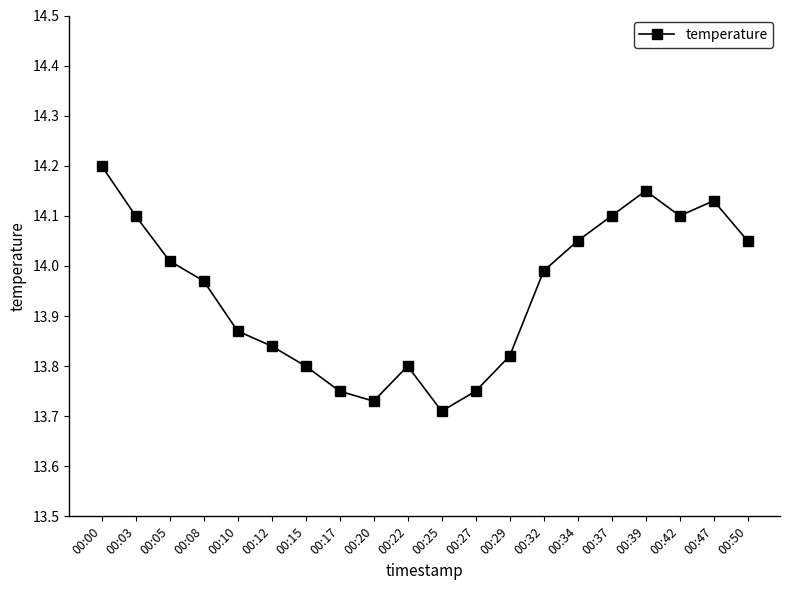

How many points are higher than both their immediate neighbors (excluding endpoints)?

3